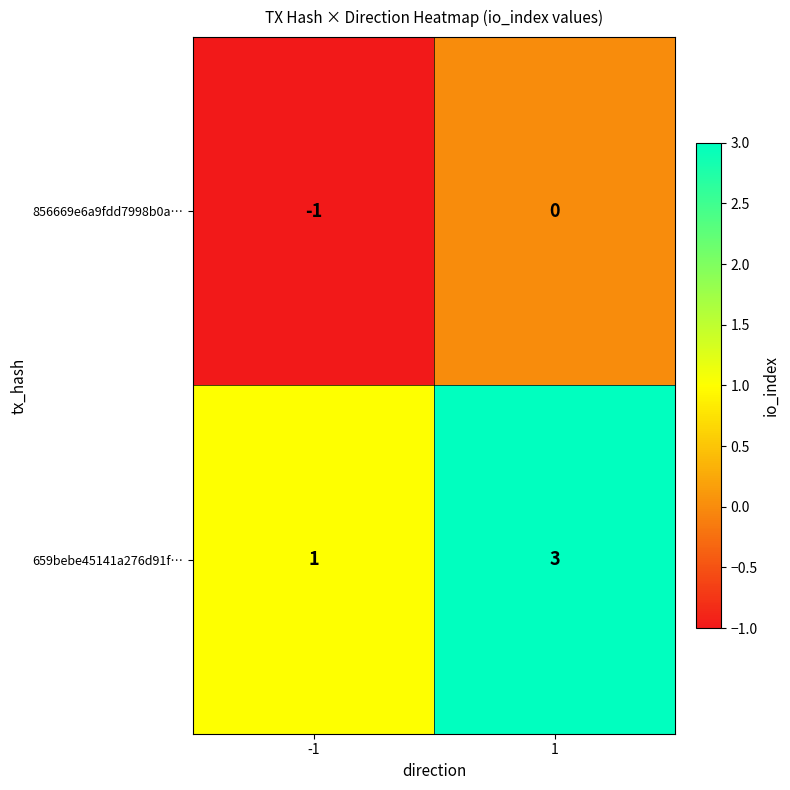

Between -1 and 1, which series saw the biggest shift?

659bebe45141a276d91f…